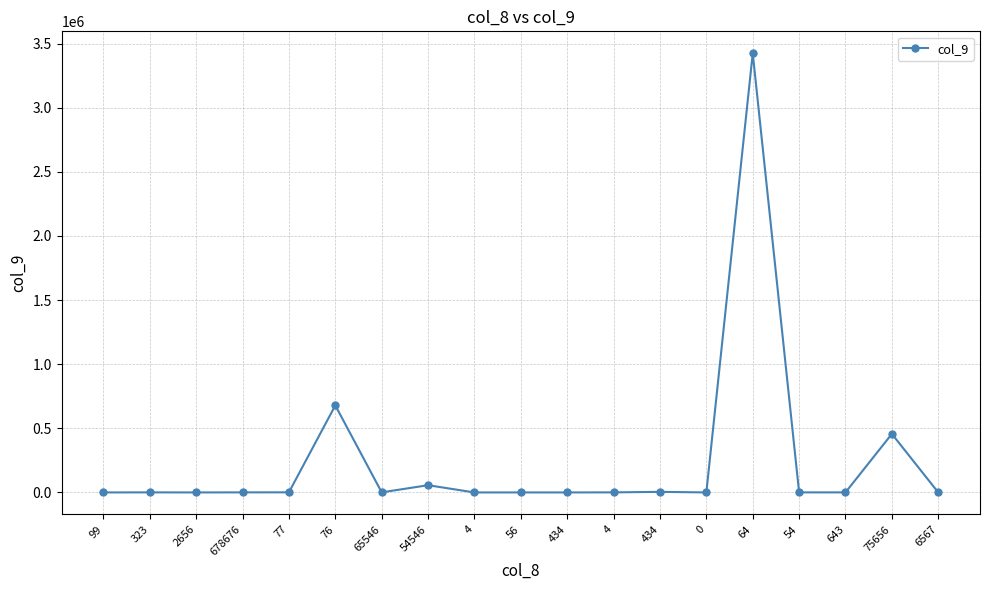

How many data points are less than 534?

9